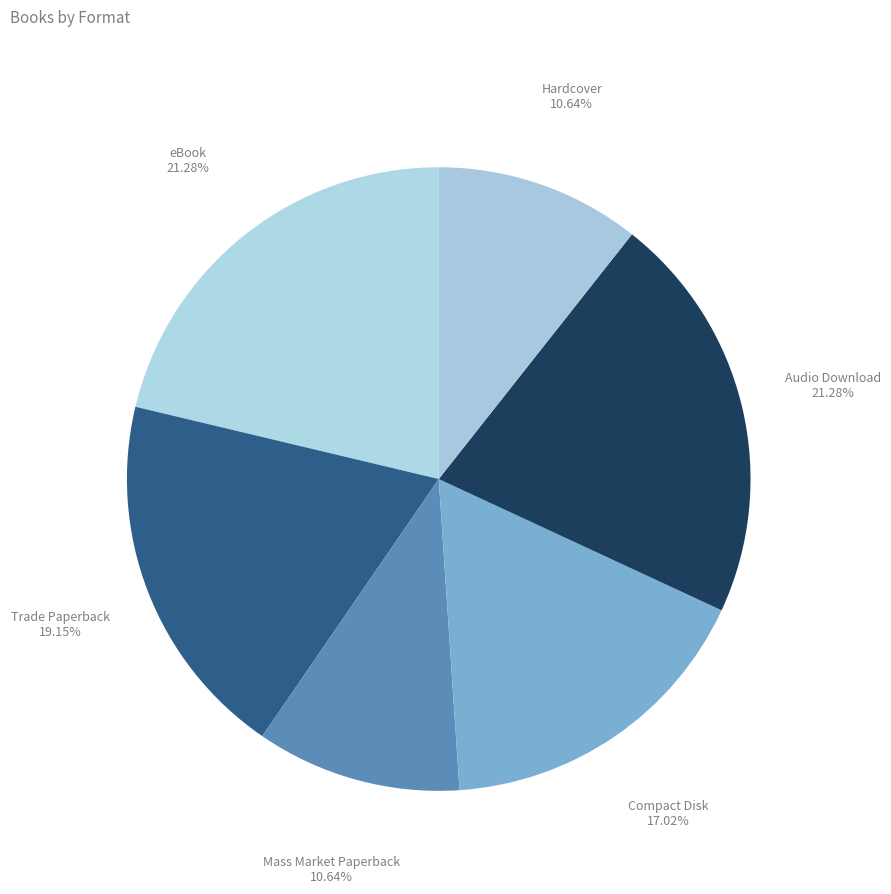

Does Compact Disk represent more than half of the total?

No